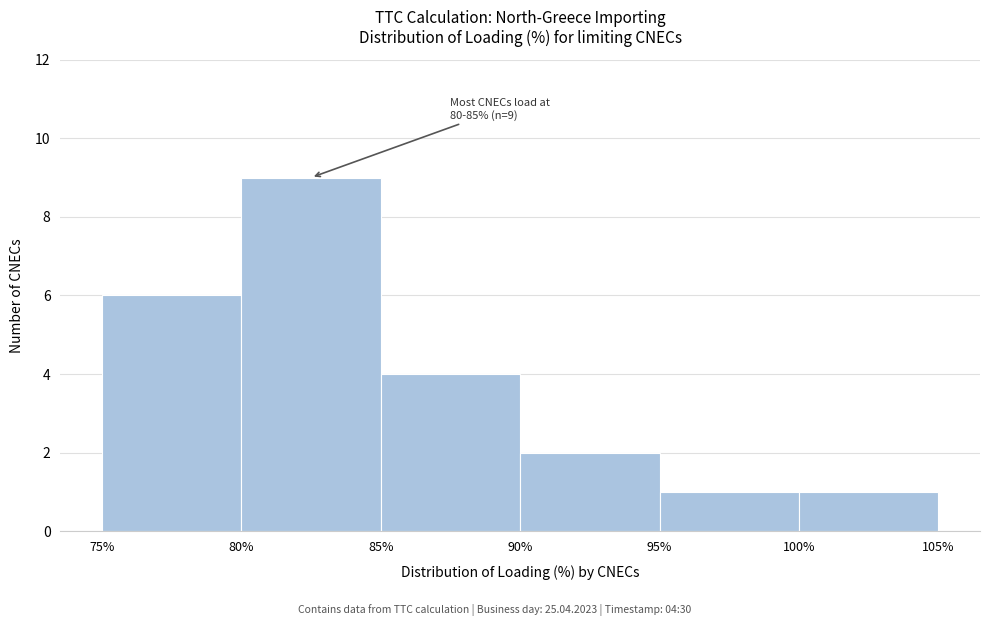

Over which range of the x-axis is the bar tallest?

80% to 85%